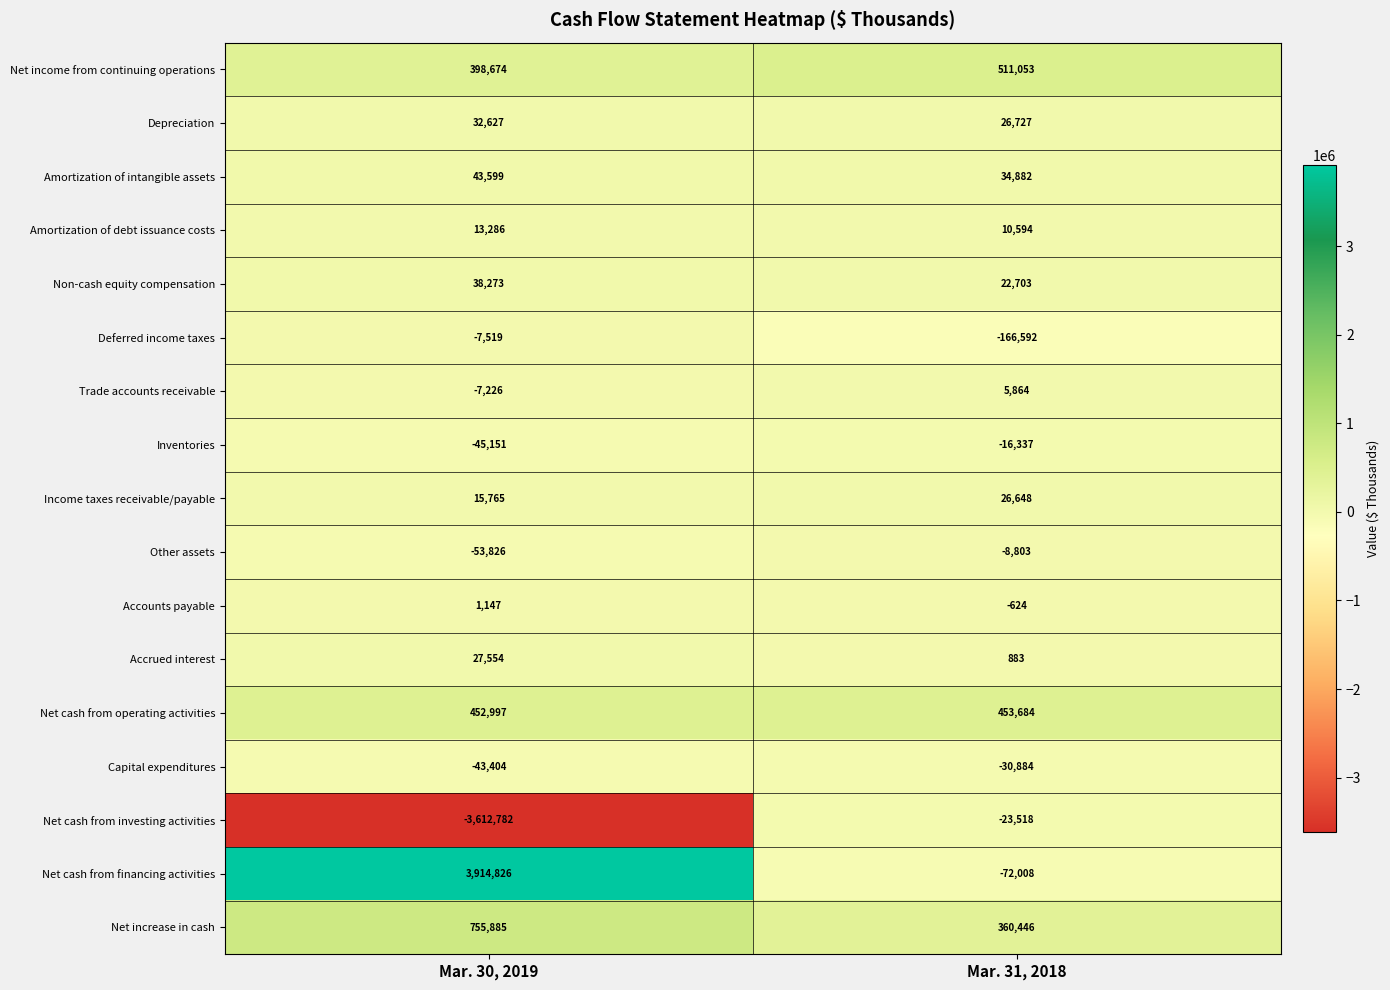

At which category is the sum across all series the highest?

Mar. 30, 2019